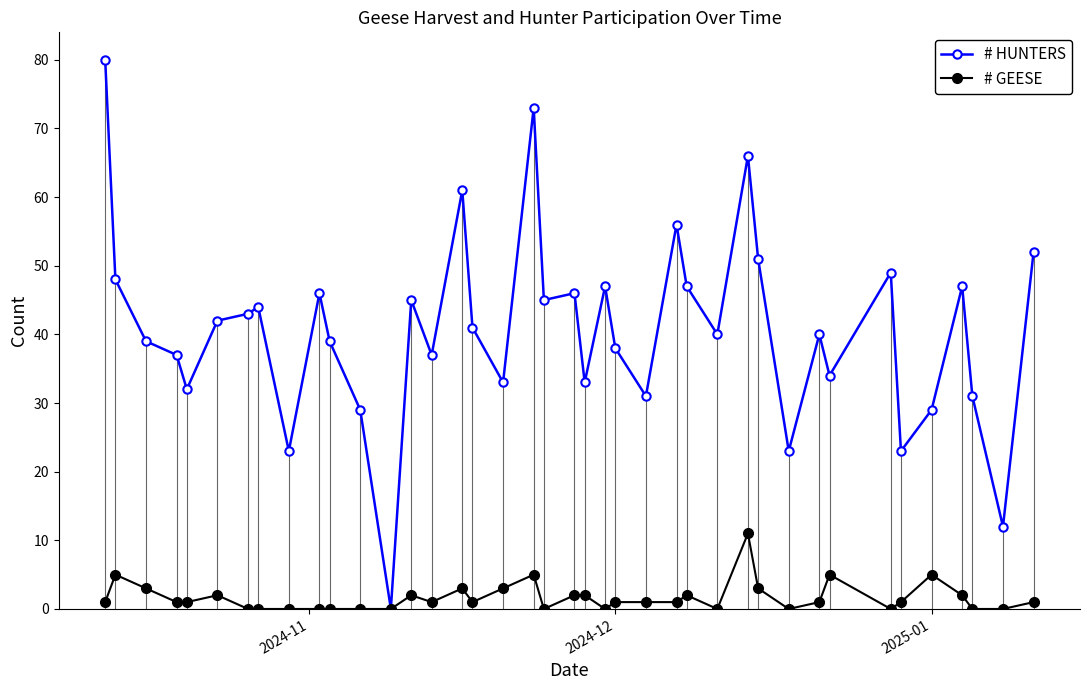

List the series in order of their overall mean, lowest first.

# GEESE, # HUNTERS